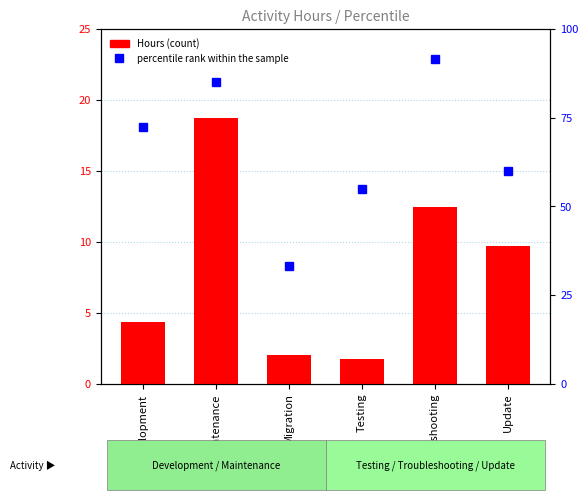

Which series has the largest total across all categories?

percentile rank within the sample